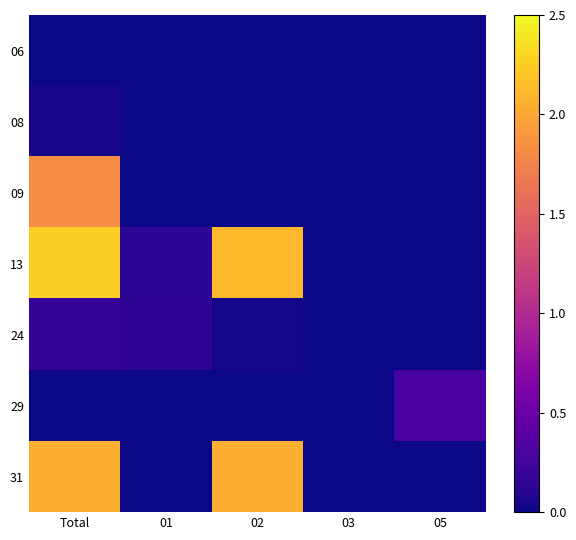

What is the maximum value shown in the chart?

2.2